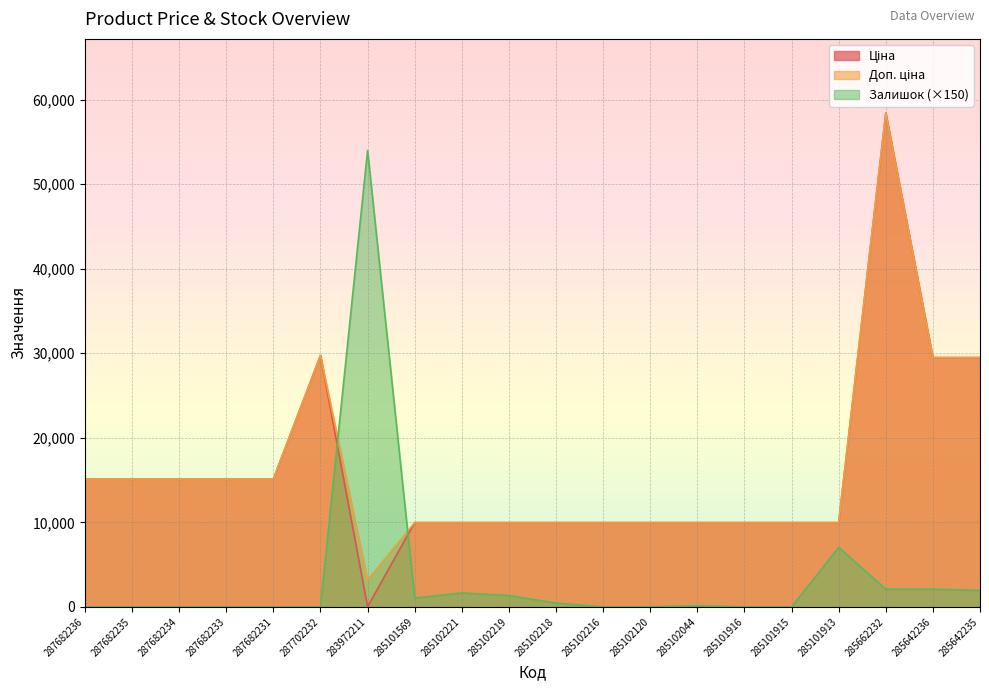

Which series changed the most between 285101915 and 285642235?

Ціна